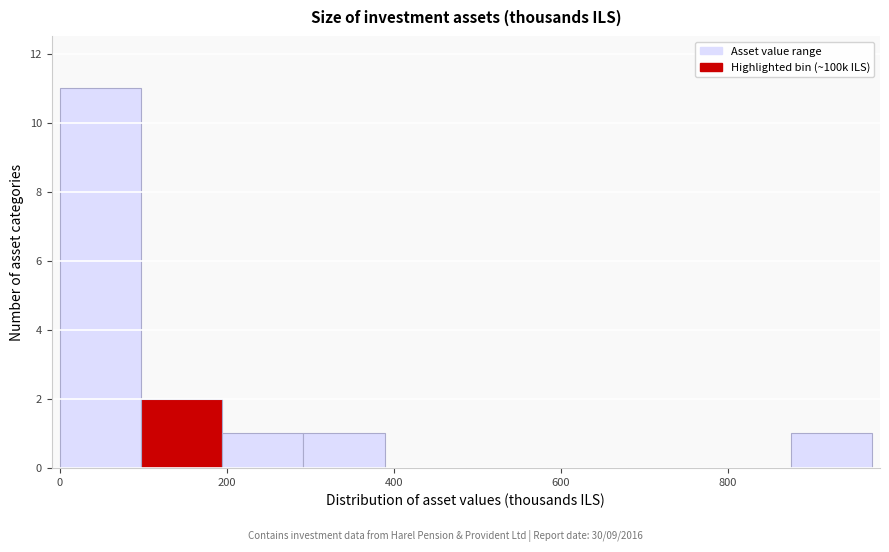

What is the height of the bar covering 880 to 980 on the x-axis? Neither the bar edges nor the heights are printed on the chart, so give them approximately, as read against the axes.

1